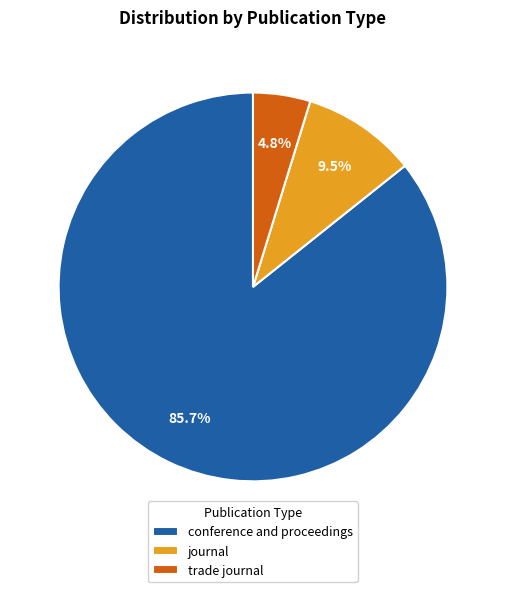

Which category has the smallest portion of the pie?

trade journal